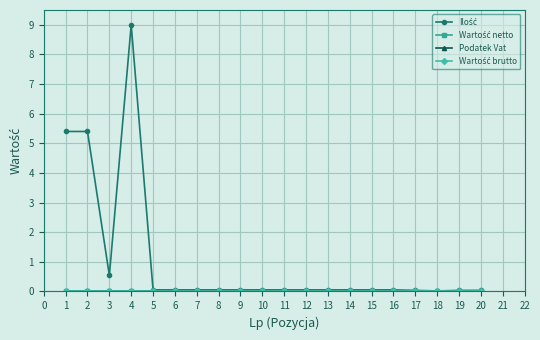

The value of Podatek Vat at 13 is 0.0. True or false?

True